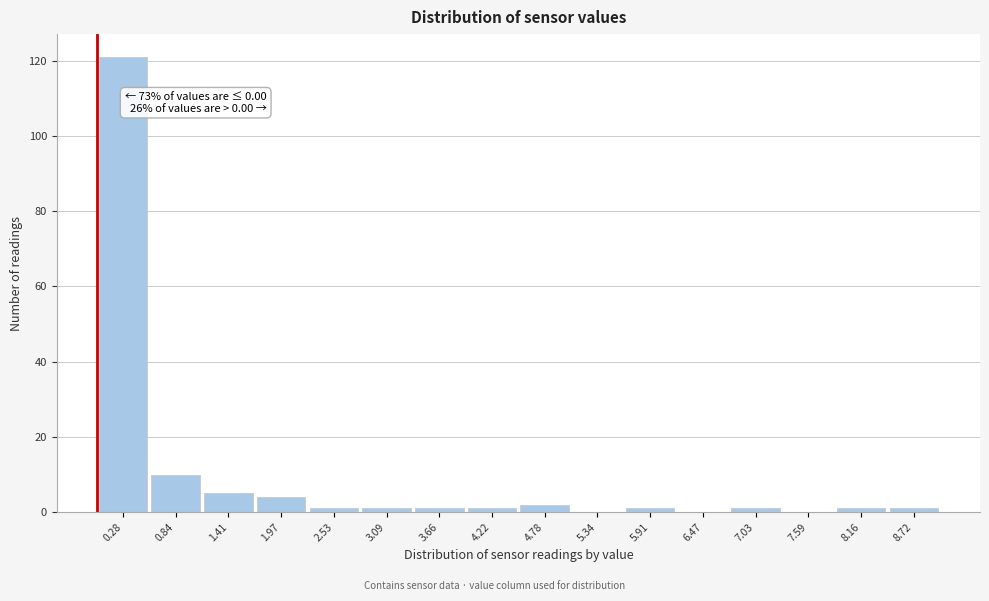

Over which range of the x-axis is the bar tallest?

0.0 to 0.6